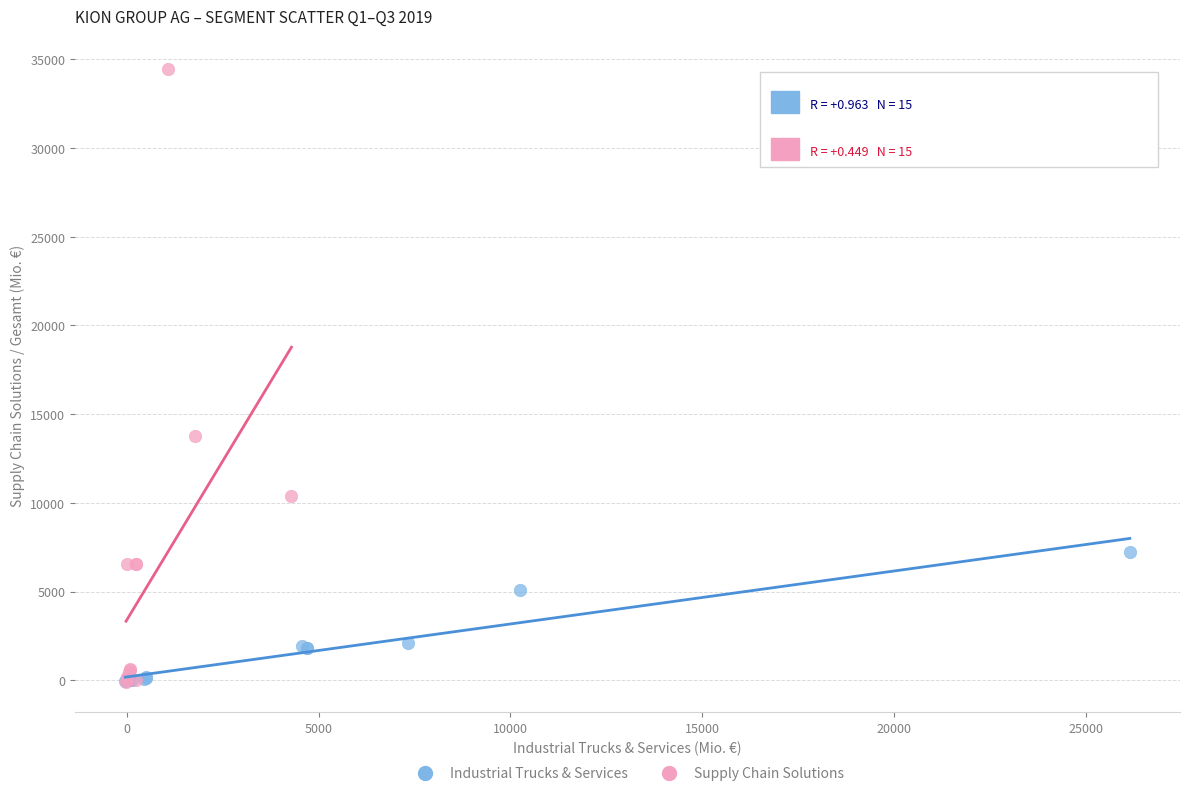

Which series has the largest Y range (max minus min)?

Supply Chain Solutions